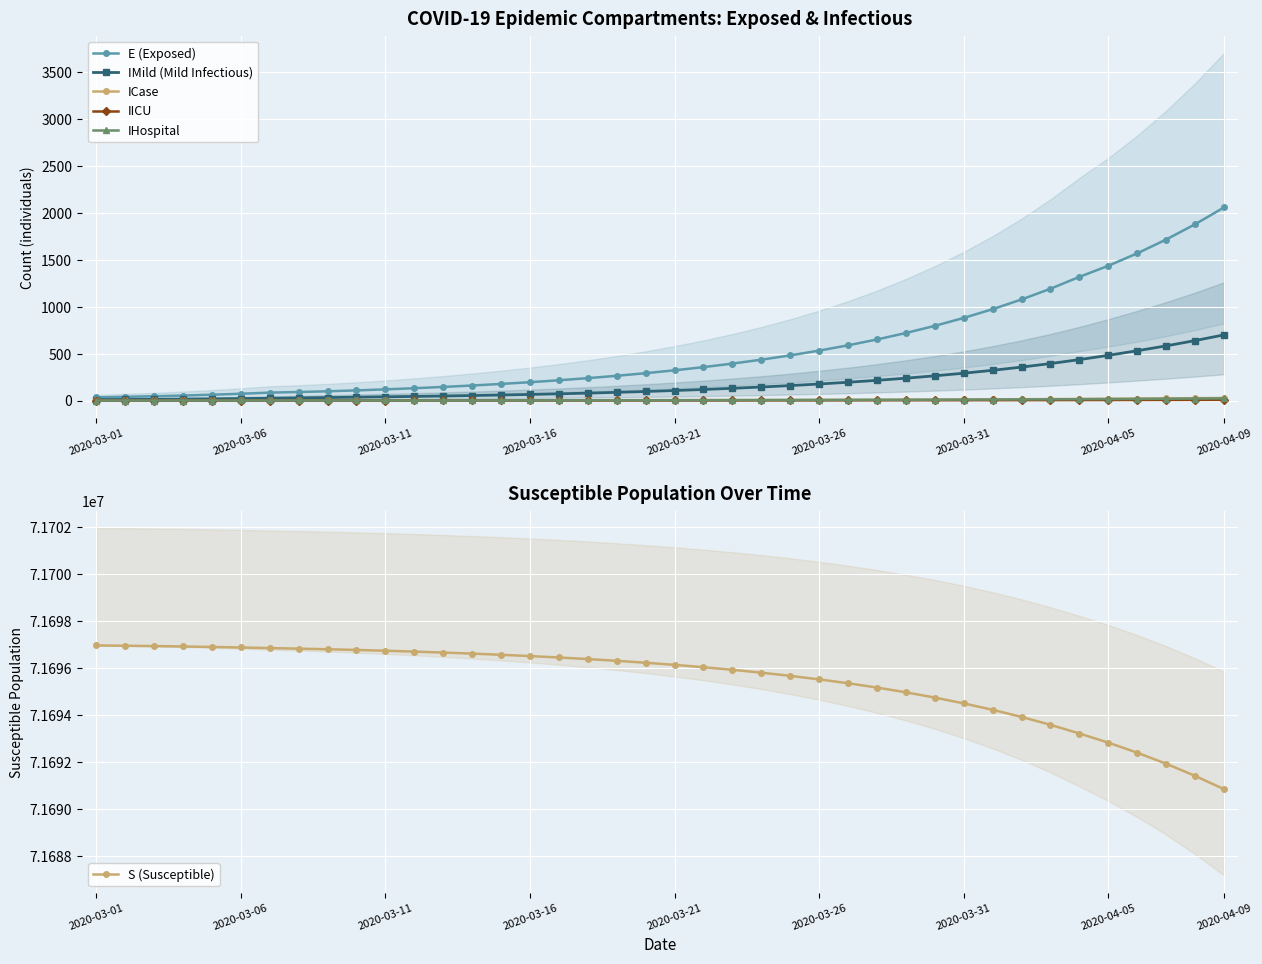

Which series has the largest total across all categories?

S (Susceptible)